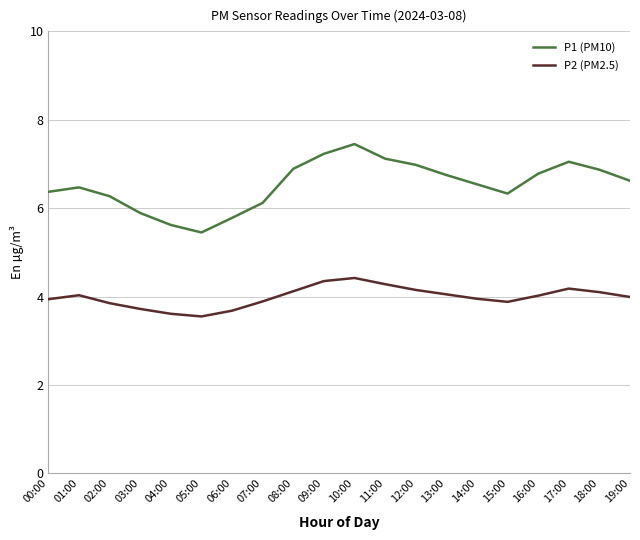

Is it true that P2 (PM2.5) equals 1.5 at 04:00?

False